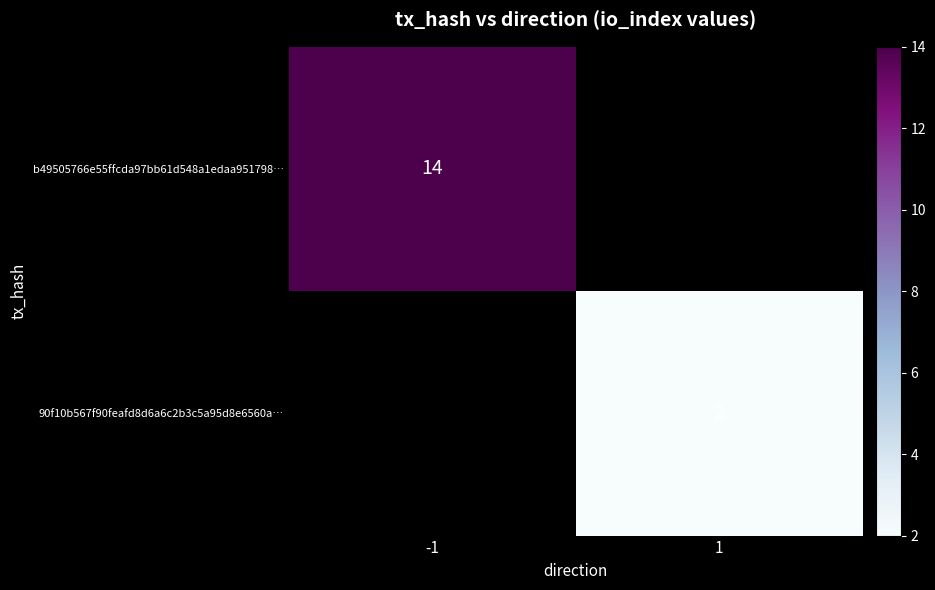

The value of 90f10b567f90feafd8d6a6c2b3c5a95d8e6560a… at 1 is 2. True or false?

True